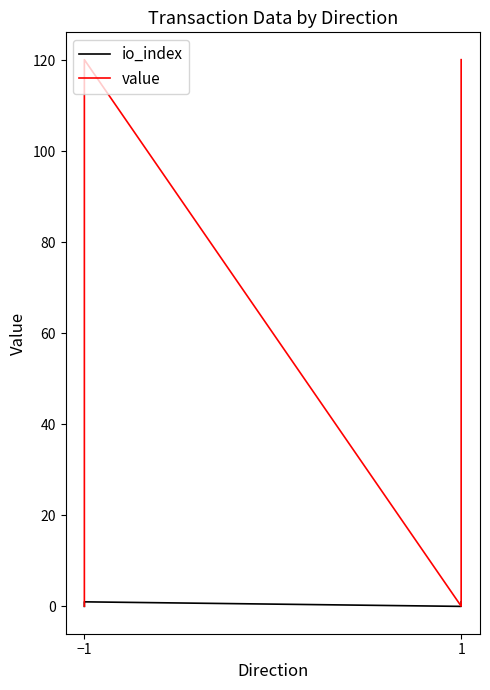

Is it true that io_index equals 0.4 at 1?

False